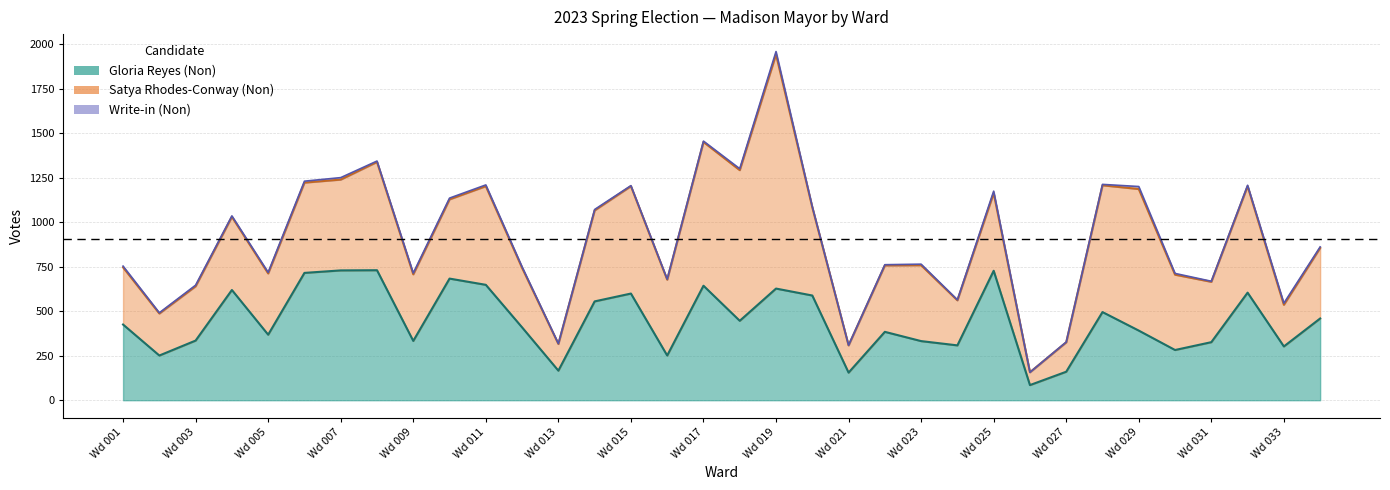

What is the average value of the Gloria Reyes (Non) series?

445